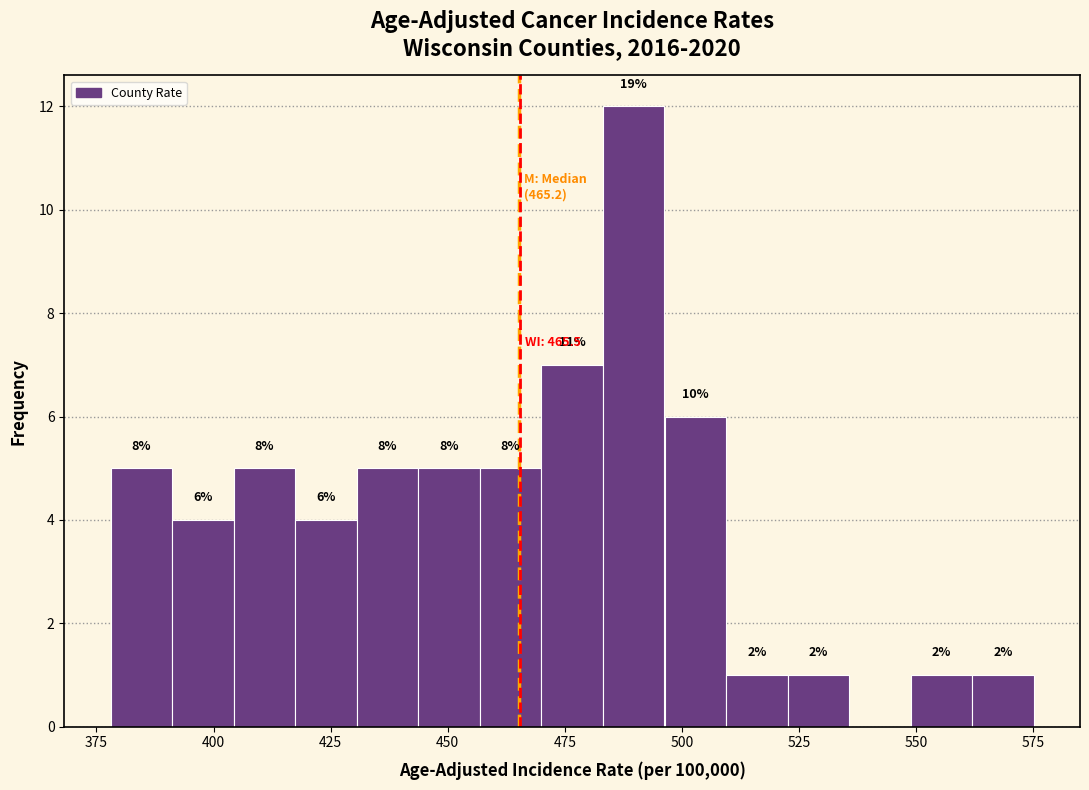

Read against the x-axis, roughly where is the centre of the tallest bar?

490